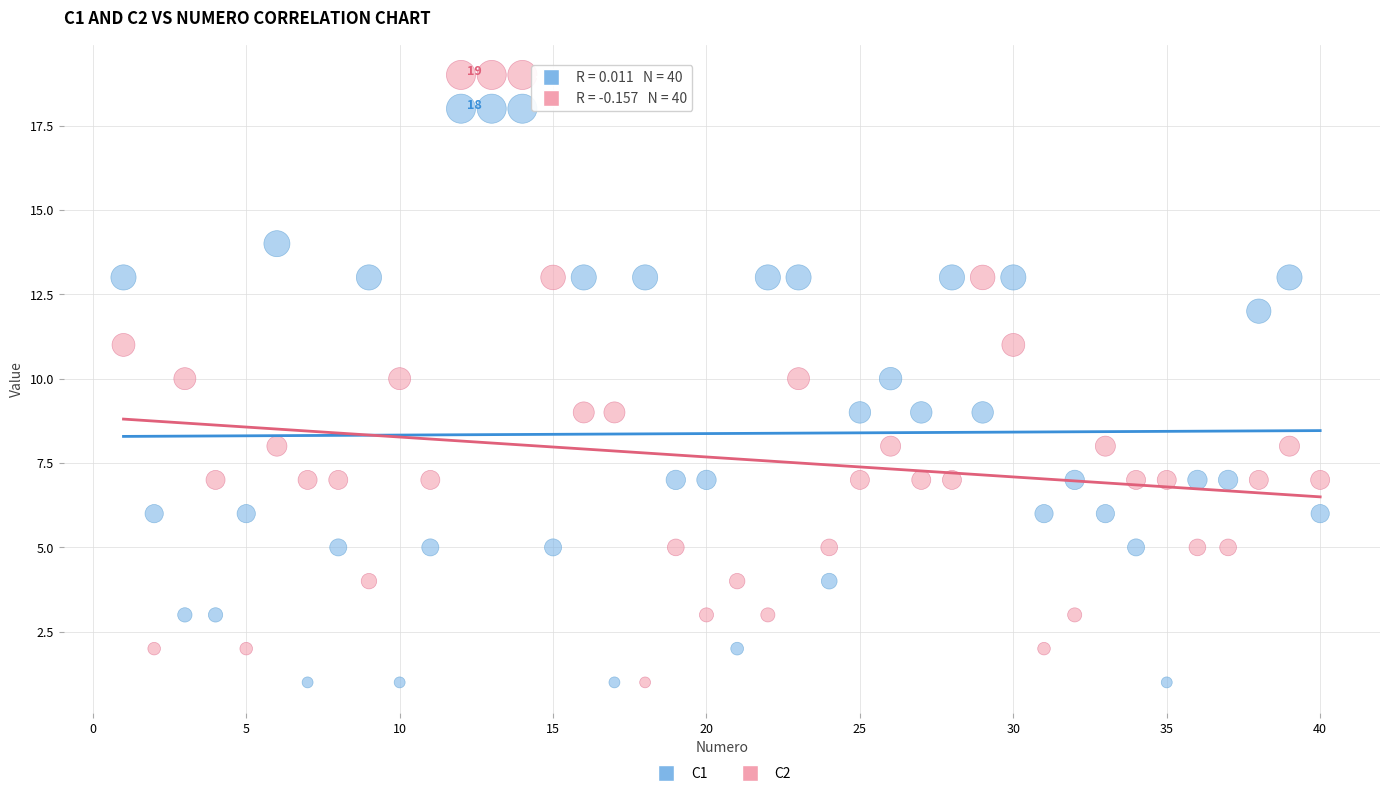

Which series contains the highest Y value?

C2